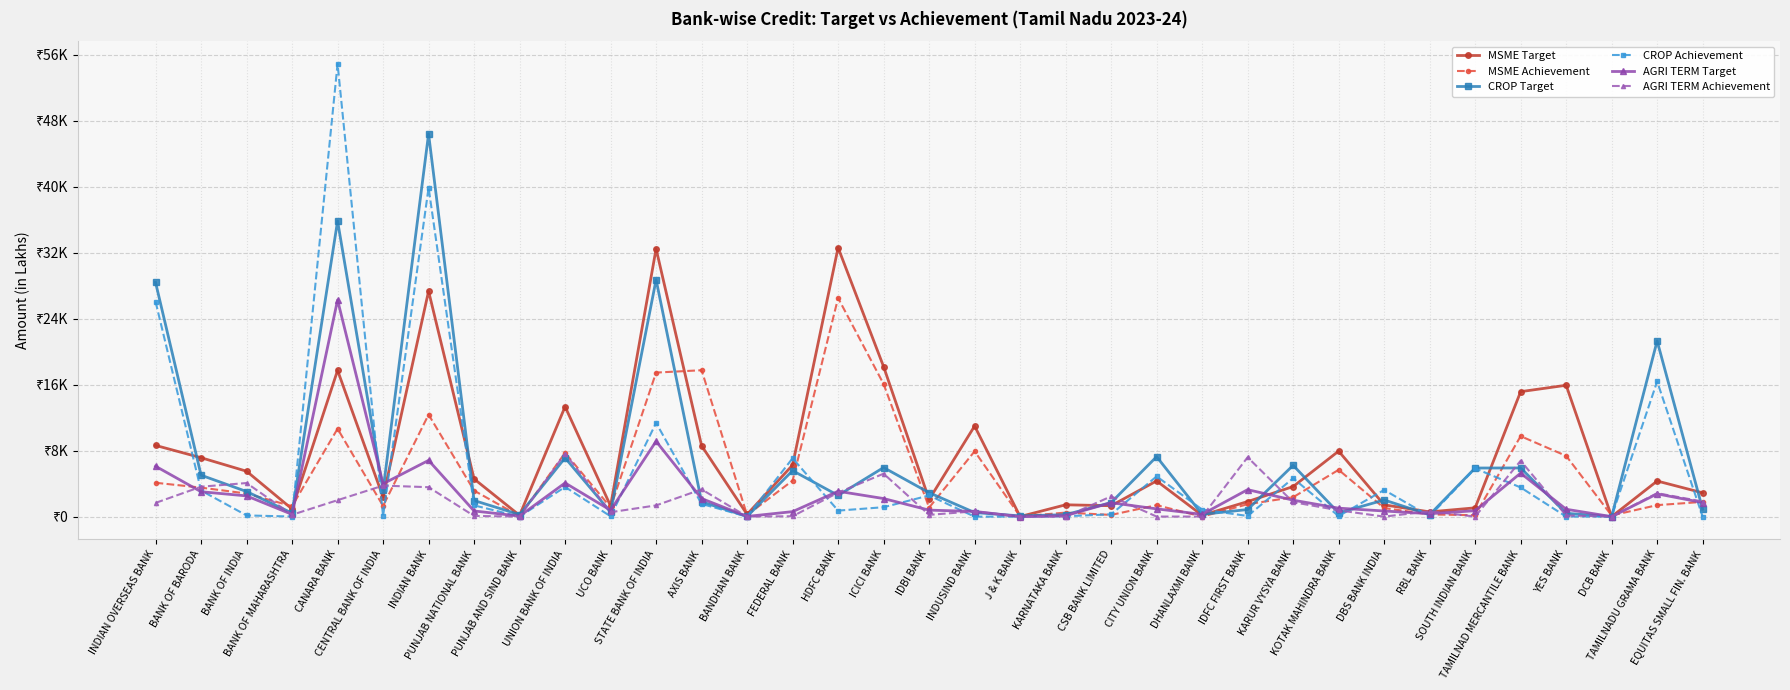

The value of AGRI TERM Target at CENTRAL BANK OF INDIA is 3981.9. True or false?

True